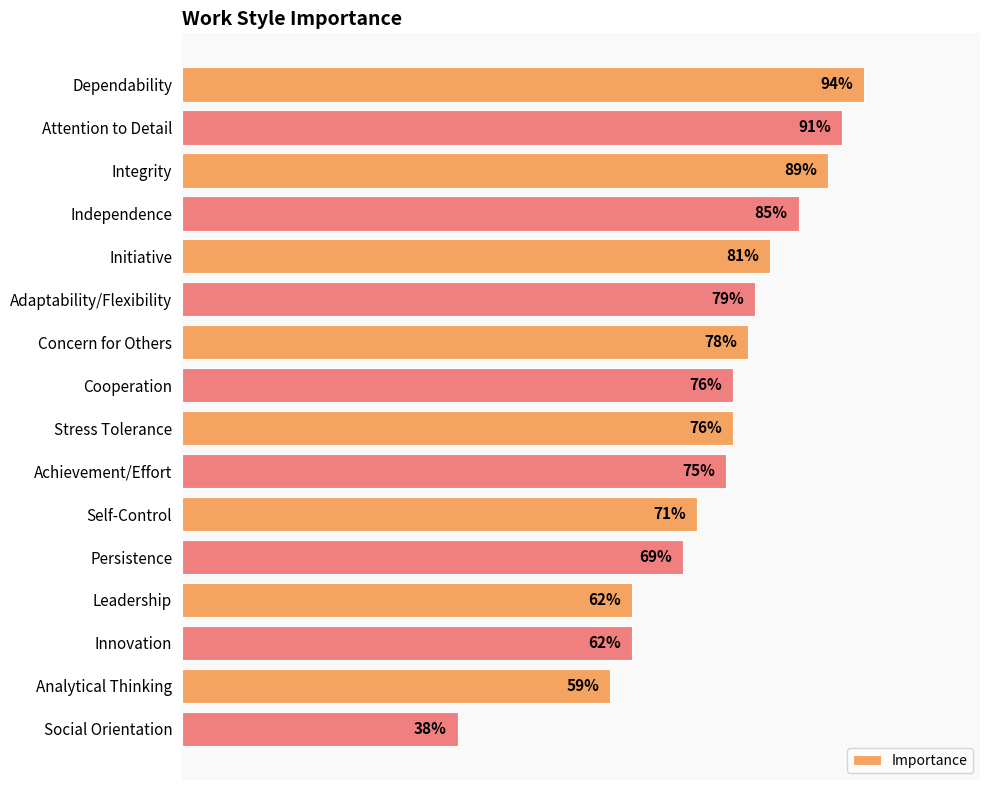

Between Dependability and Persistence, which is larger?

Dependability